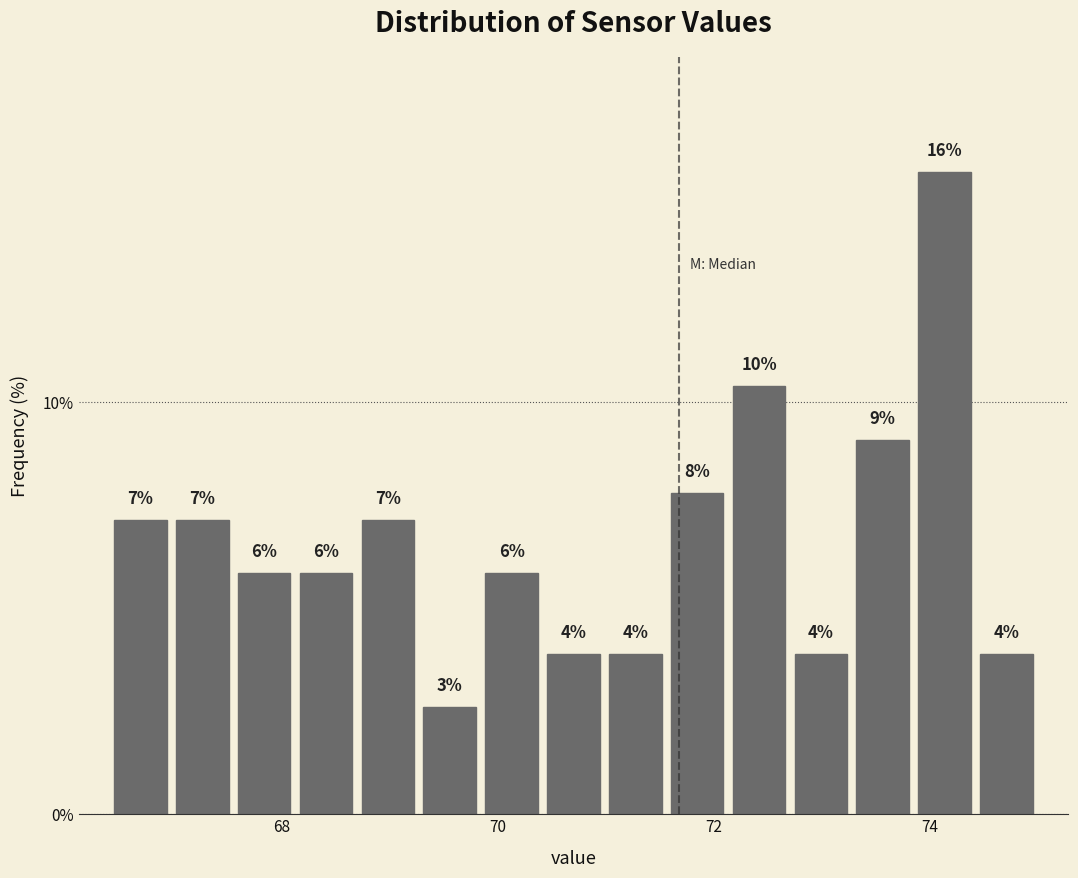

Around what value on the x-axis is the tallest bar? Give the approximate position of its centre, as read against the axis.

74.2